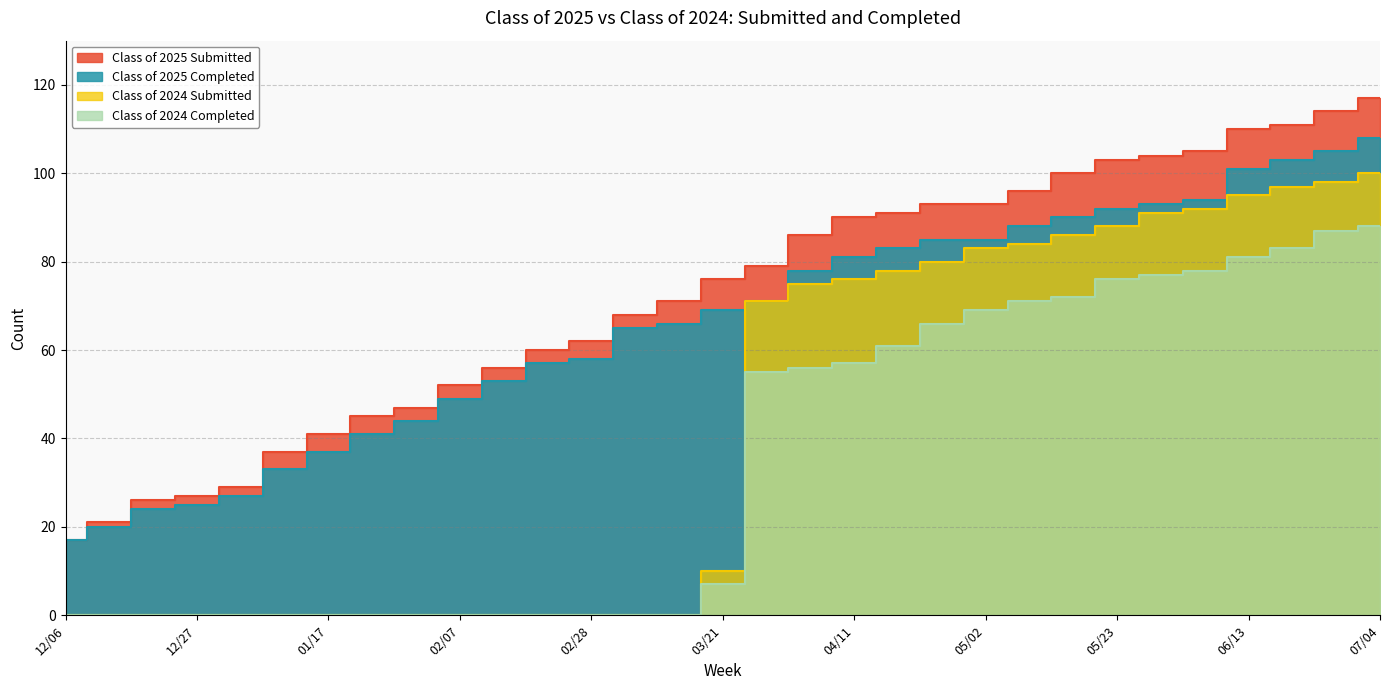

The value of Class of 2025 Completed at 12/20 is 24. True or false?

True